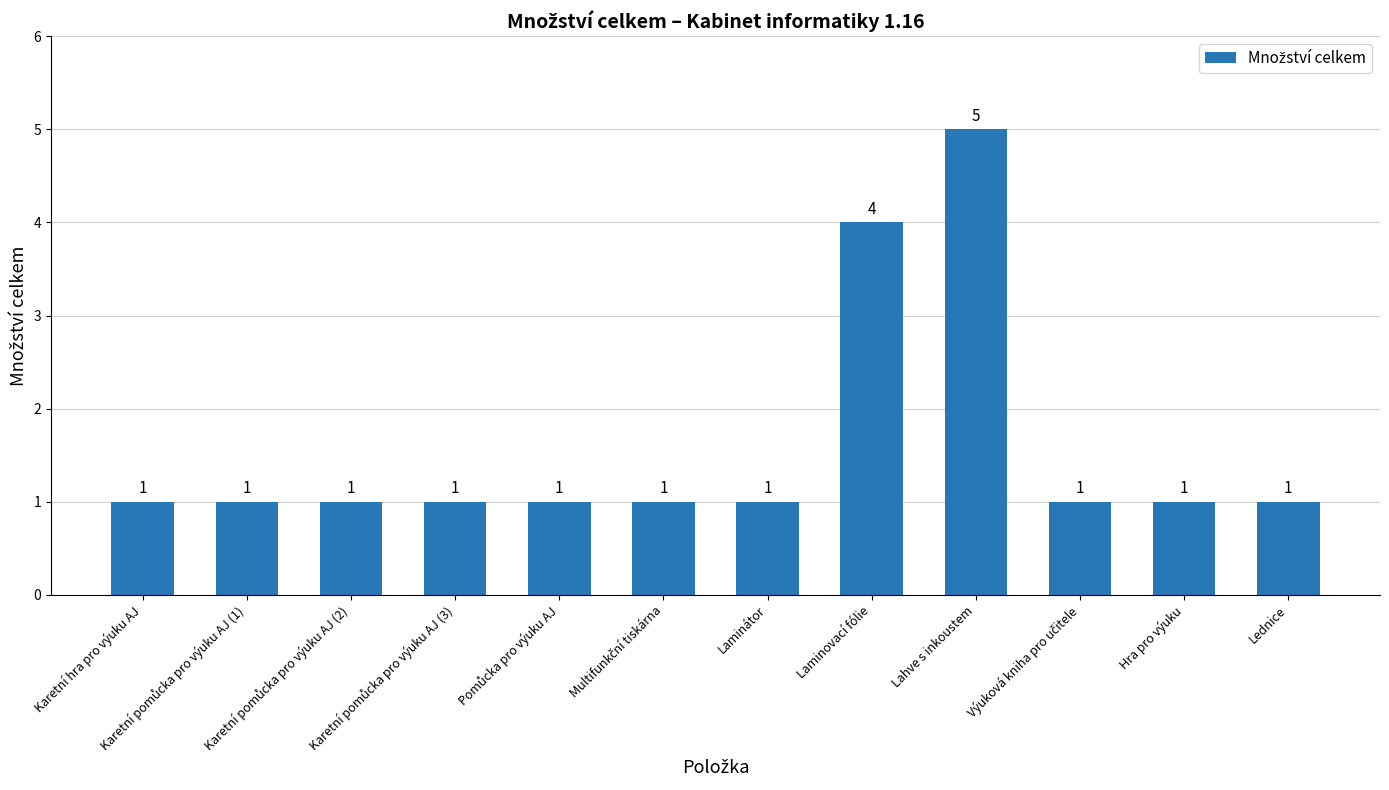

What is the greatest value displayed?

5